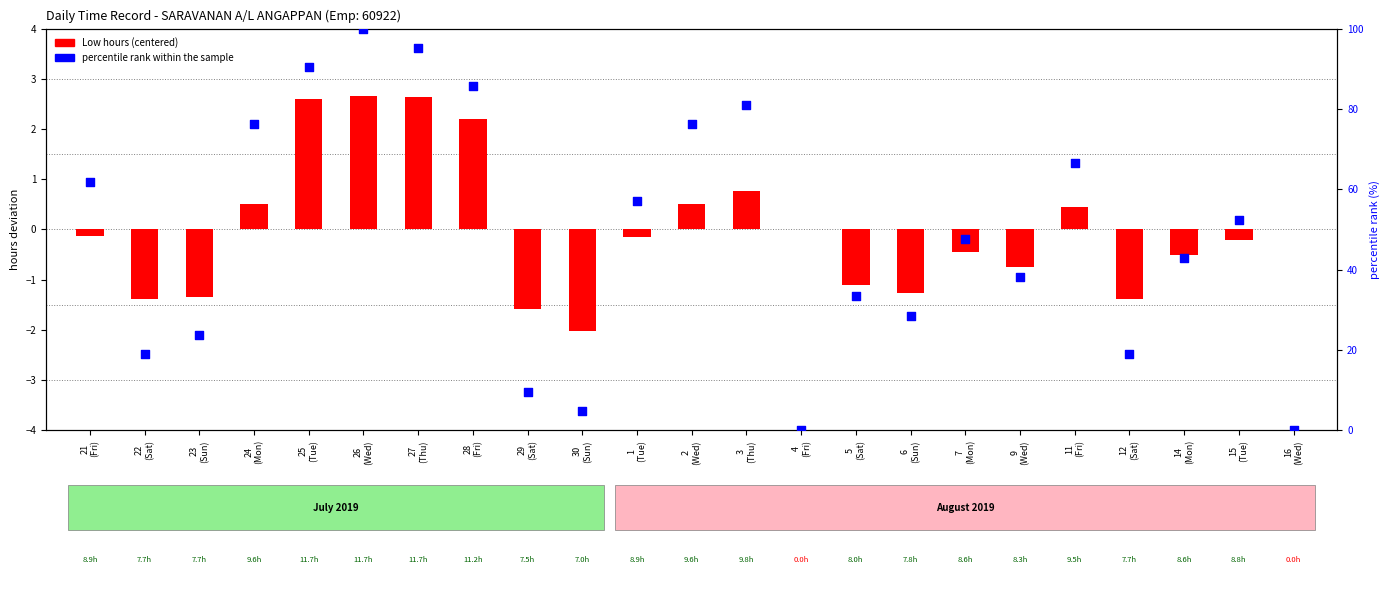

Which series contains the highest Y value?

percentile rank within the sample